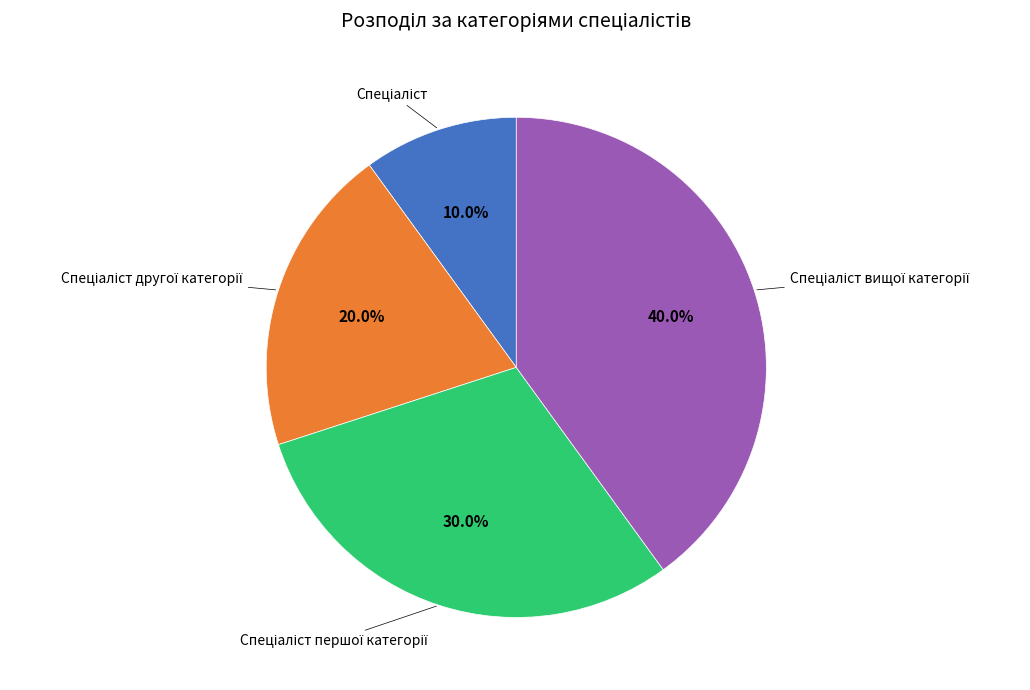

Is there a majority slice in this chart?

No